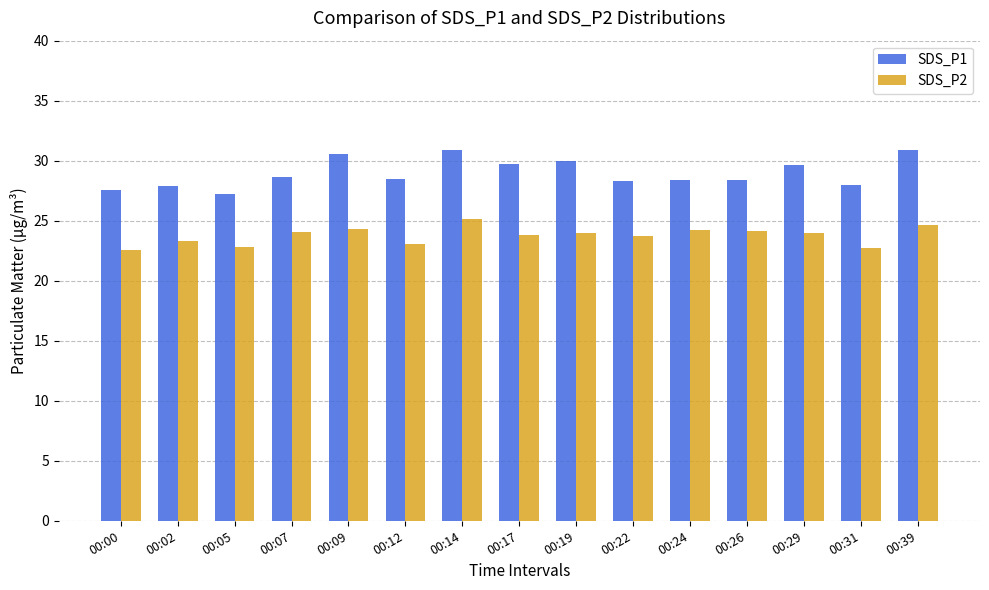

Count the number of categories in the chart.

15